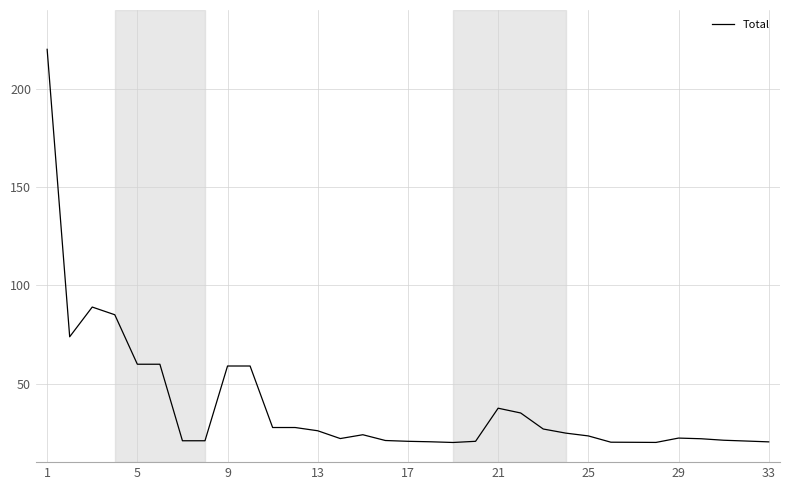

What is the minimum value shown in the chart?

20.0